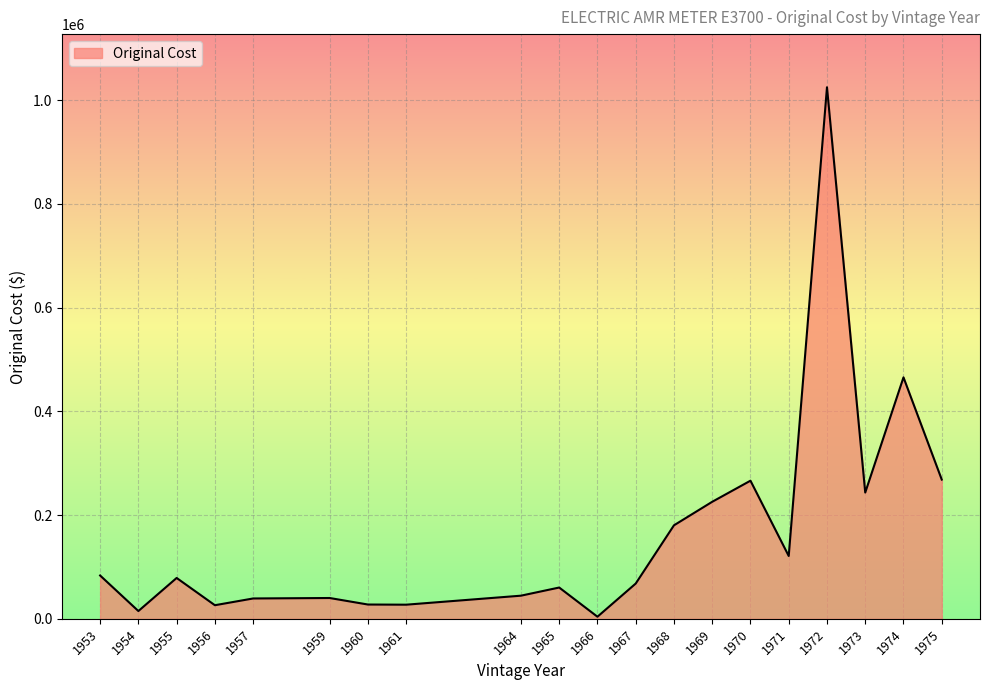

Between 1954 and 1971, which is larger?

1971